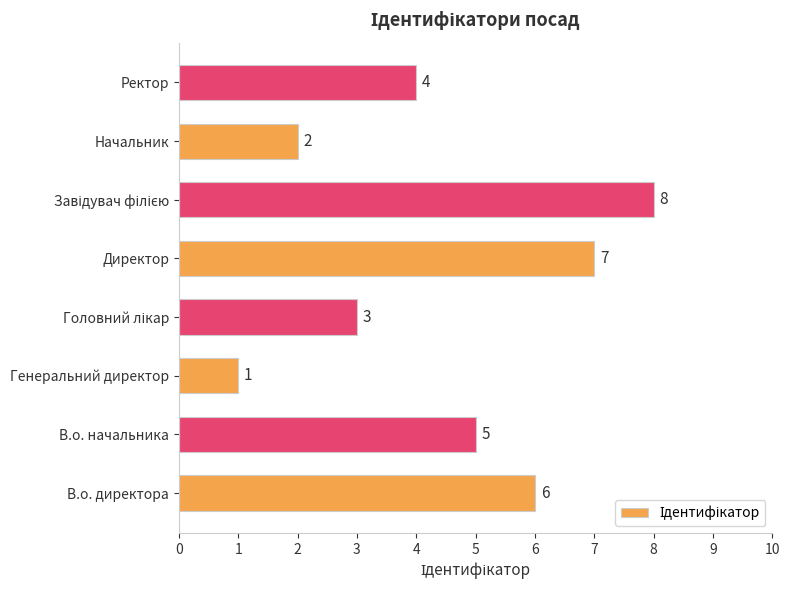

What is the ratio of the value at Ректор to the value at Директор?

0.6